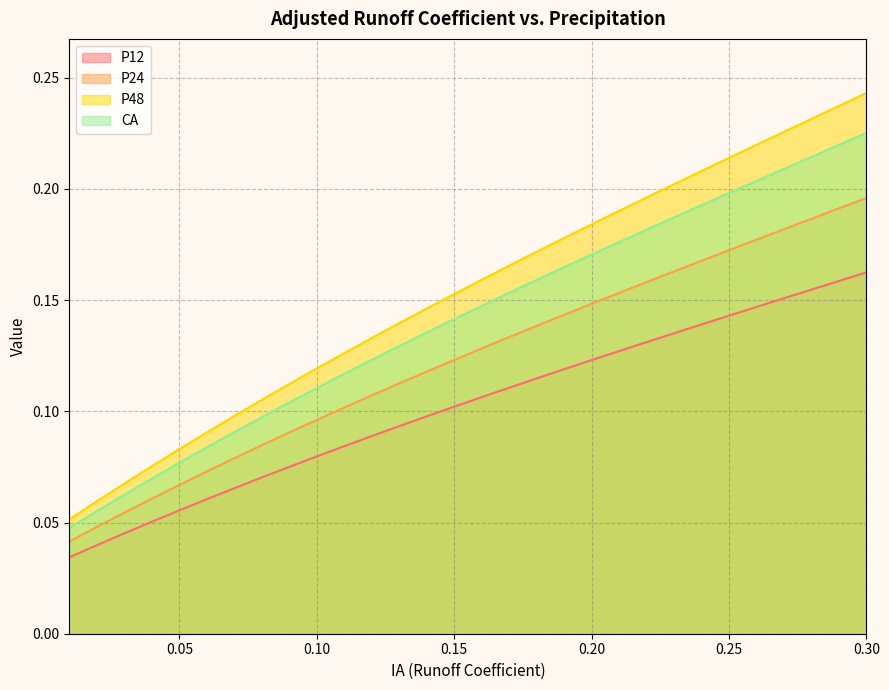

Rank the categories by P12 value from highest to lowest.

0.3, 0.29, 0.28, 0.27, 0.26, 0.25, 0.24, 0.23, 0.22, 0.21, 0.2, 0.19, 0.18, 0.17, 0.16, 0.15, 0.14, 0.13, 0.12, 0.11, 0.1, 0.09, 0.08, 0.07, 0.06, 0.05, 0.04, 0.03, 0.02, 0.01